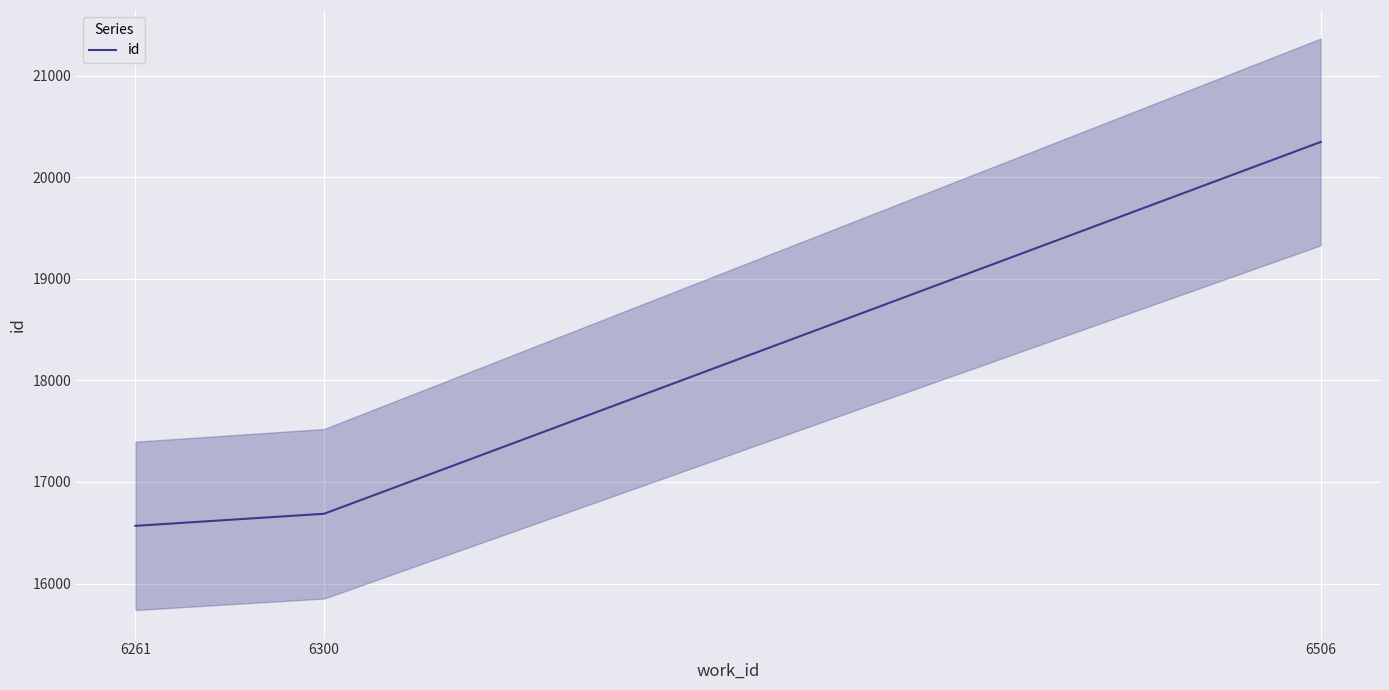

Reading right to left, list all the values displayed in this chart.

20347	16687	16568